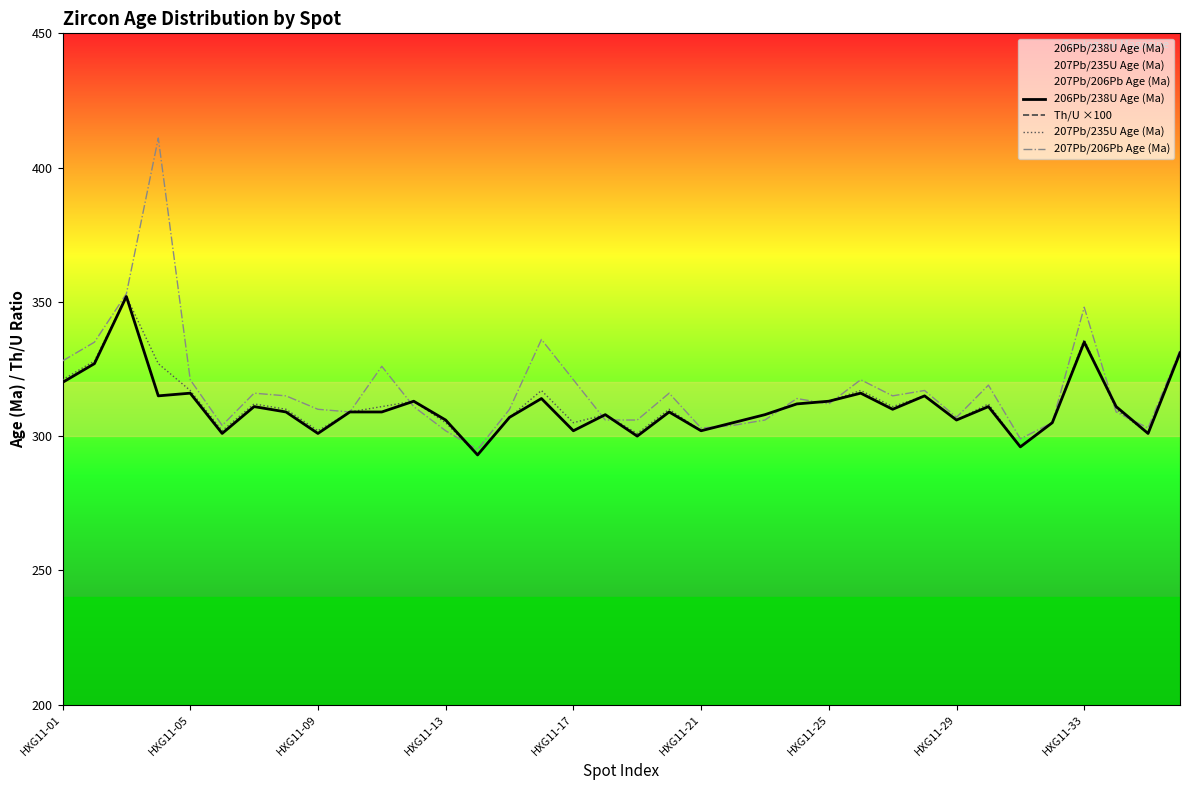

The 207Pb/235U Age (Ma) series shows 305 at HXG11-13. True or false?

True